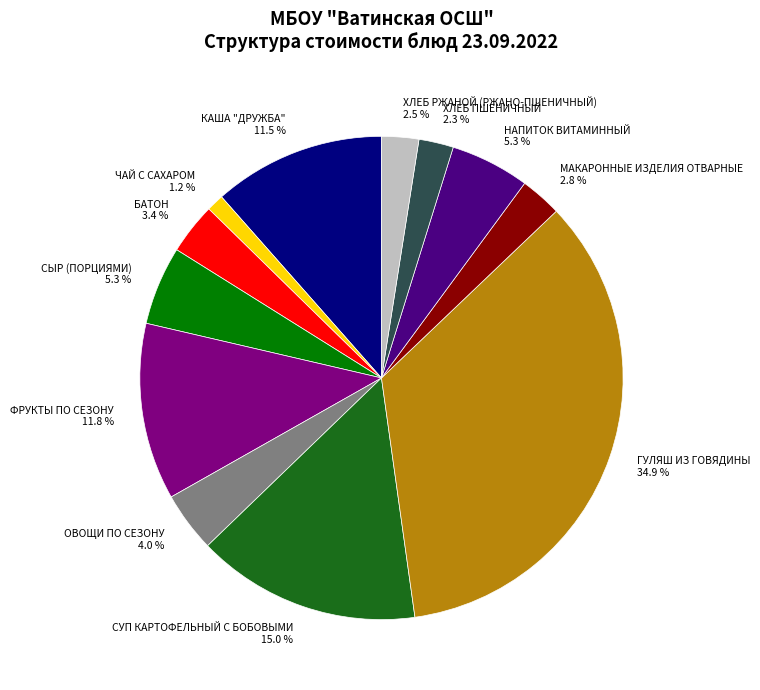

How many slices are in this pie chart?

12